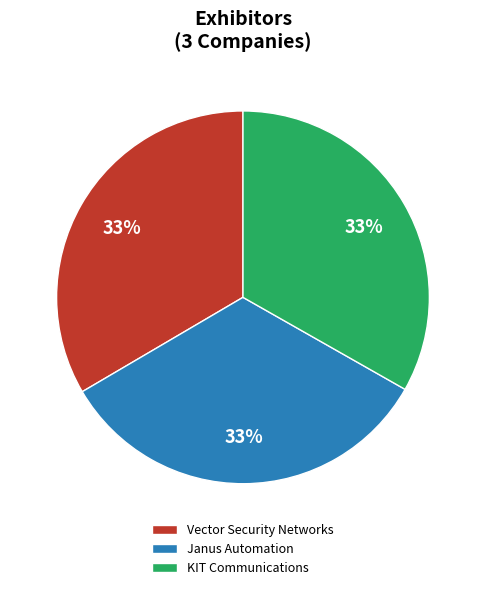

Approximately how many times larger is the value at Janus Automation compared to Vector Security Networks?

1.0